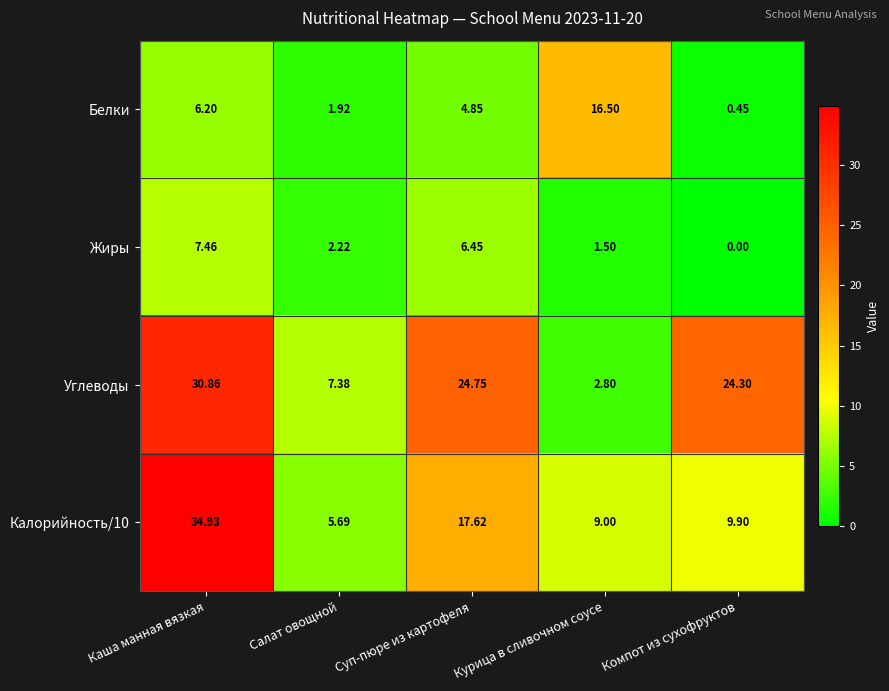

At which label does Белки reach its peak?

Курица в сливочном соусе